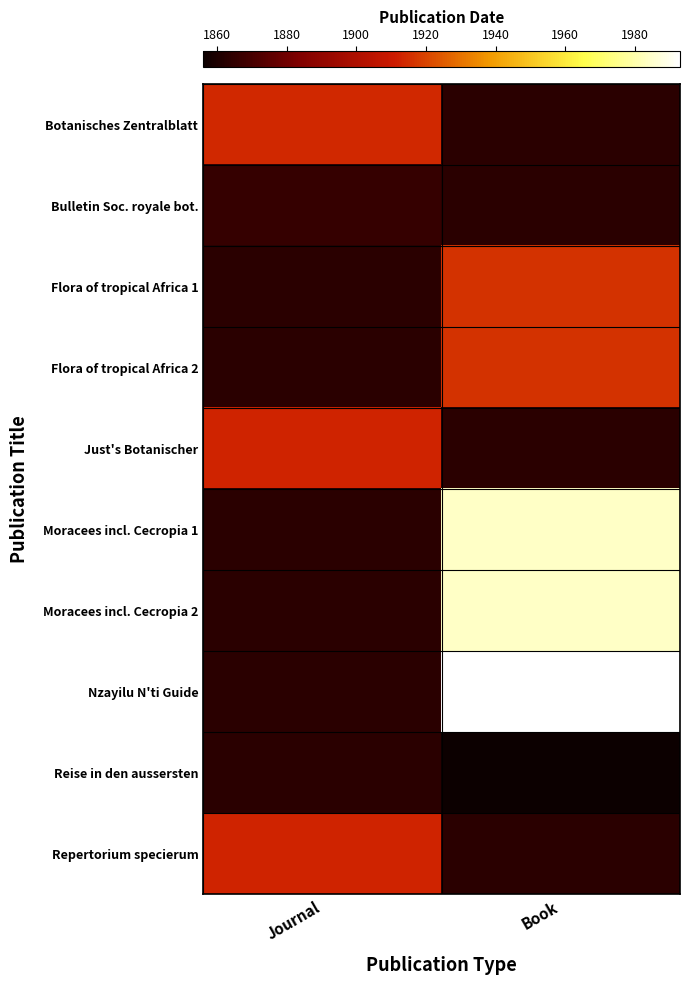

How many series are shown in this chart?

10